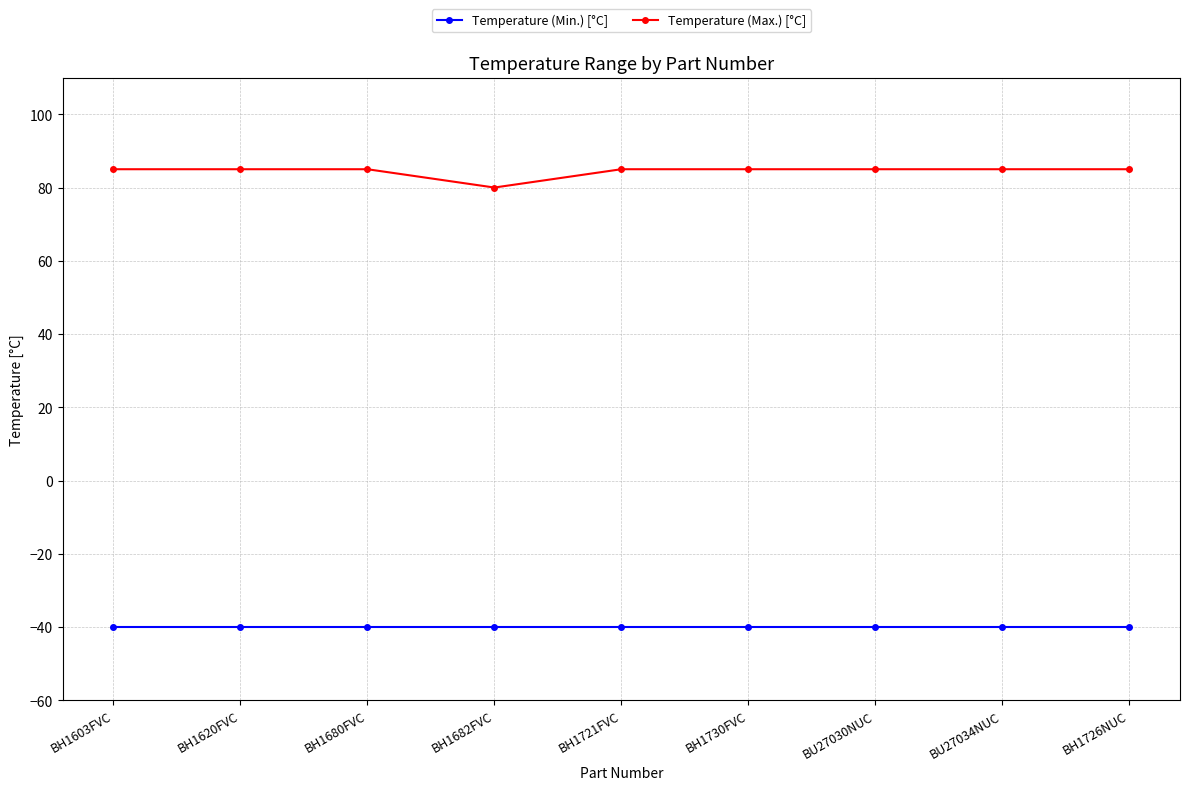

What is the difference between the highest and lowest values at BH1730FVC?

125